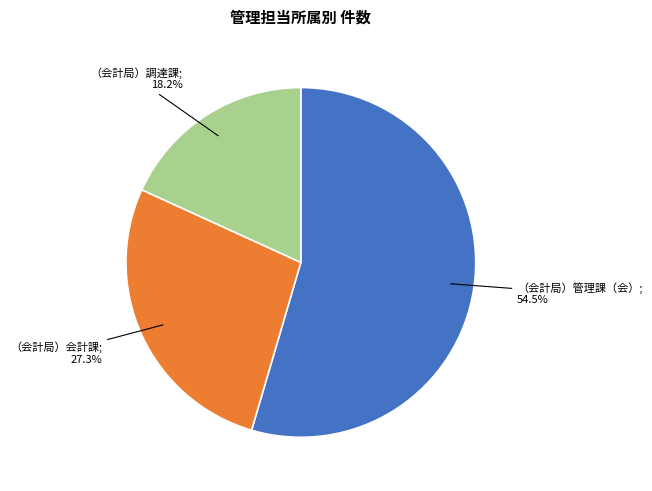

Is there a majority slice in this chart?

Yes